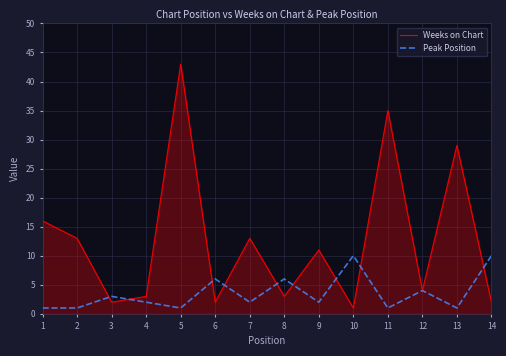

What is the approximate value of Weeks on Chart at 10, to the nearest 10?

0